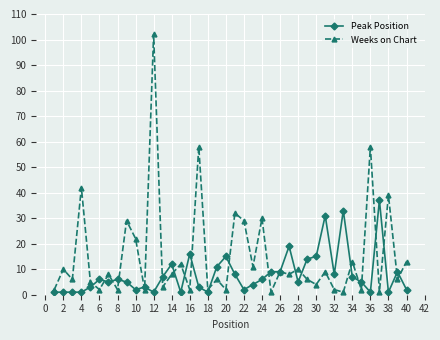

What is the highest value of the Weeks on Chart series?

102